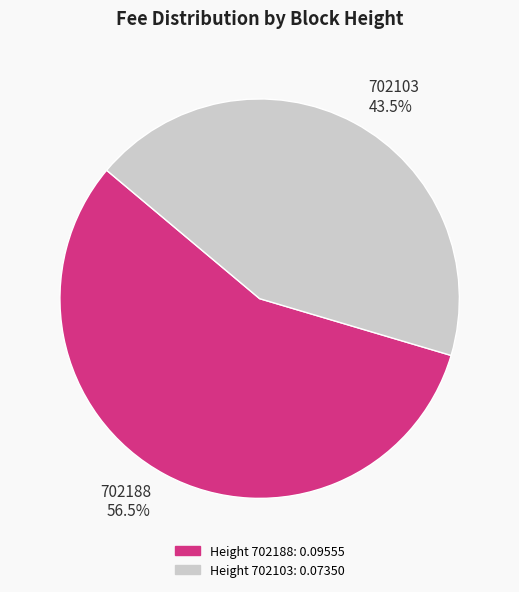

Is there a majority slice in this chart?

Yes